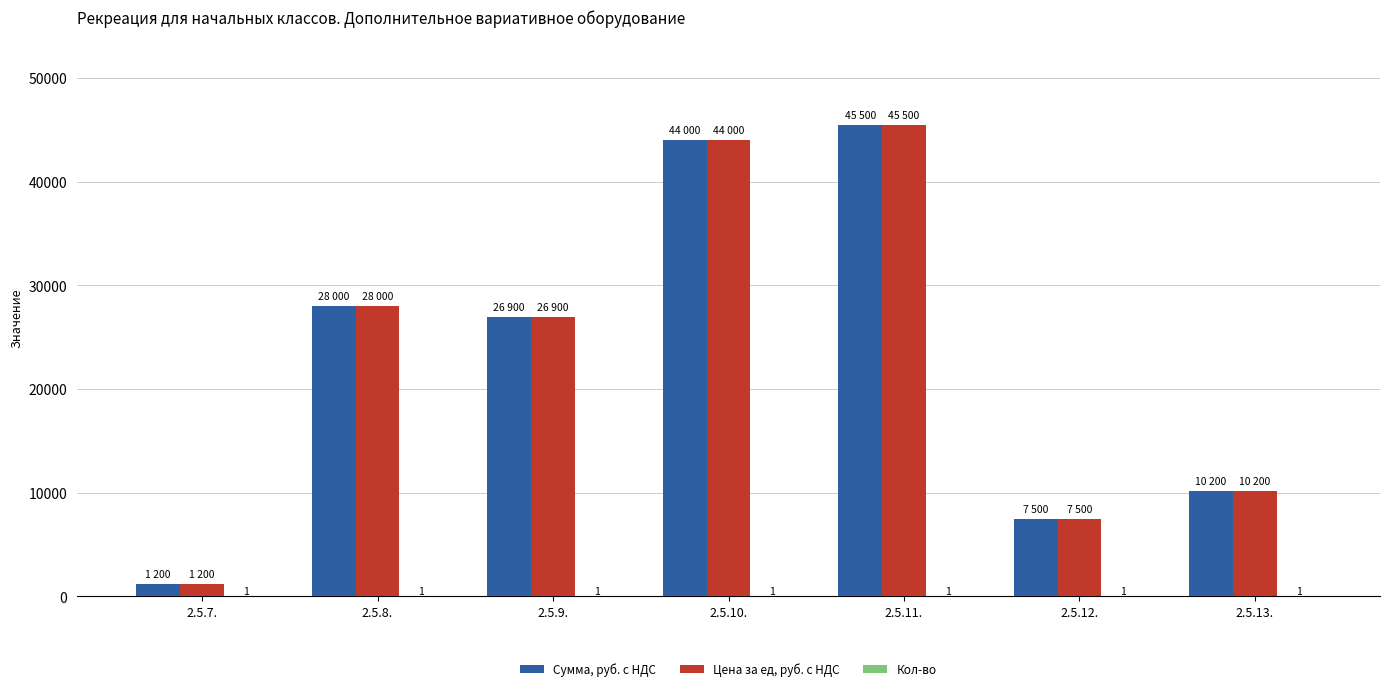

At which label does Сумма, руб. с НДС reach its peak?

2.5.11.